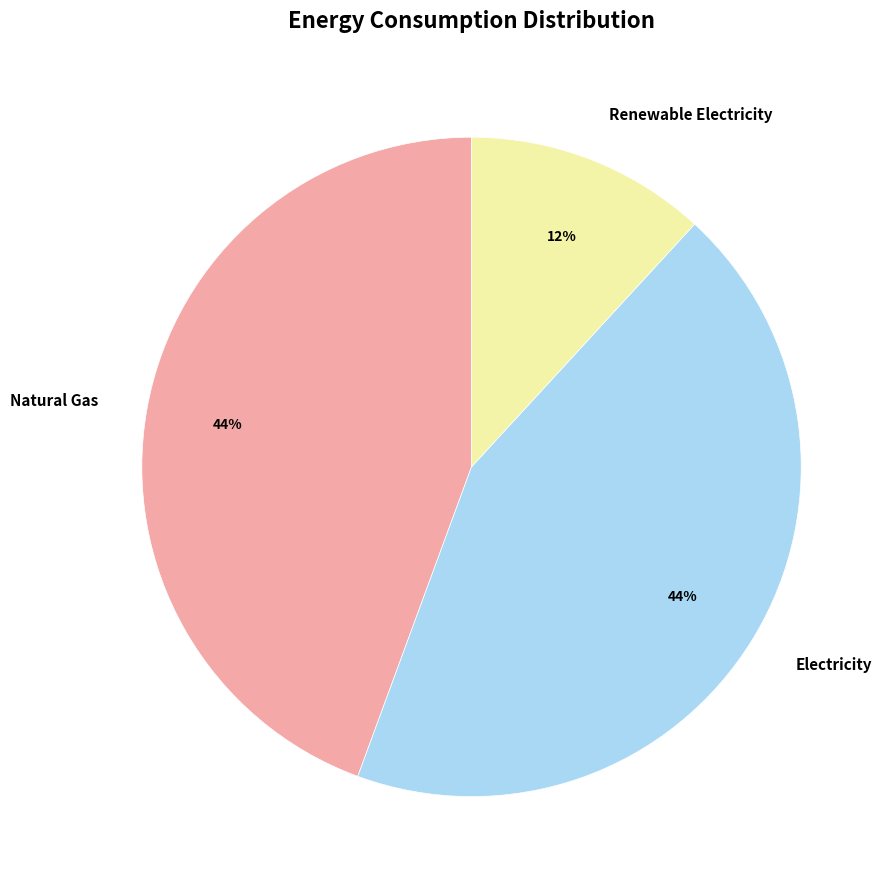

Count the number of slices in the pie.

3